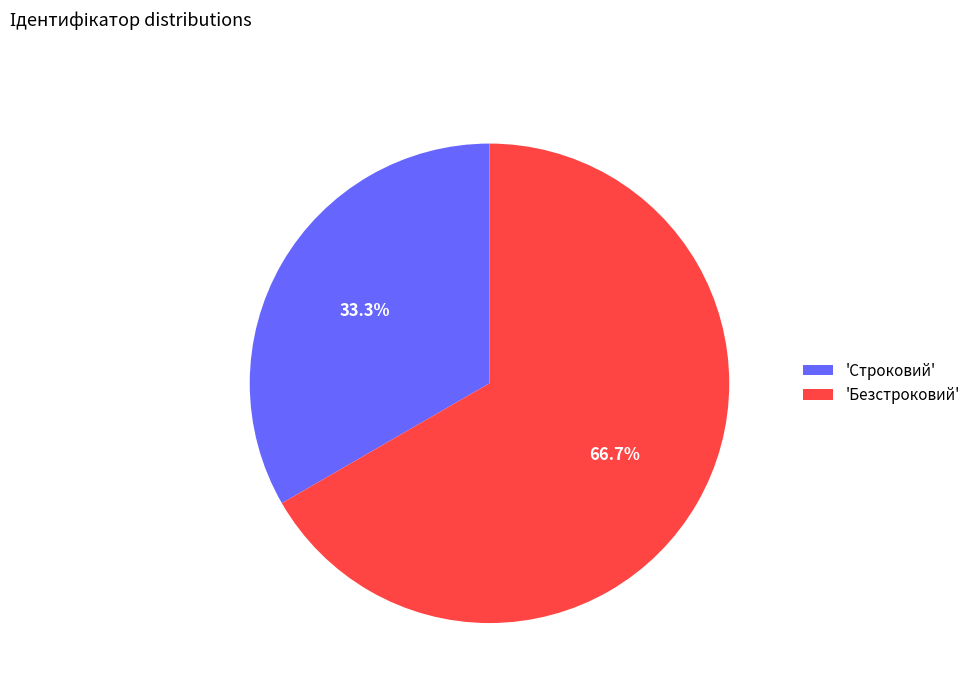

Approximately how many times larger is the value at 'Строковий' compared to 'Безстроковий'?

0.5